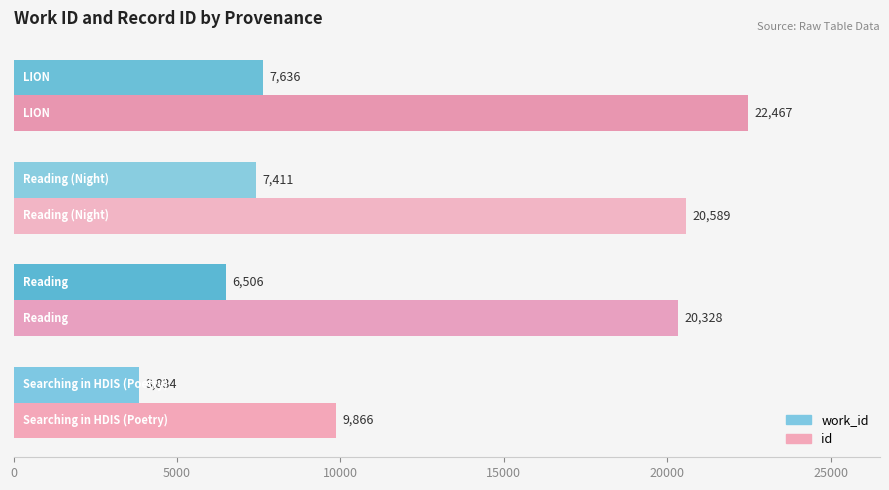

Which series has the largest range (max minus min)?

id